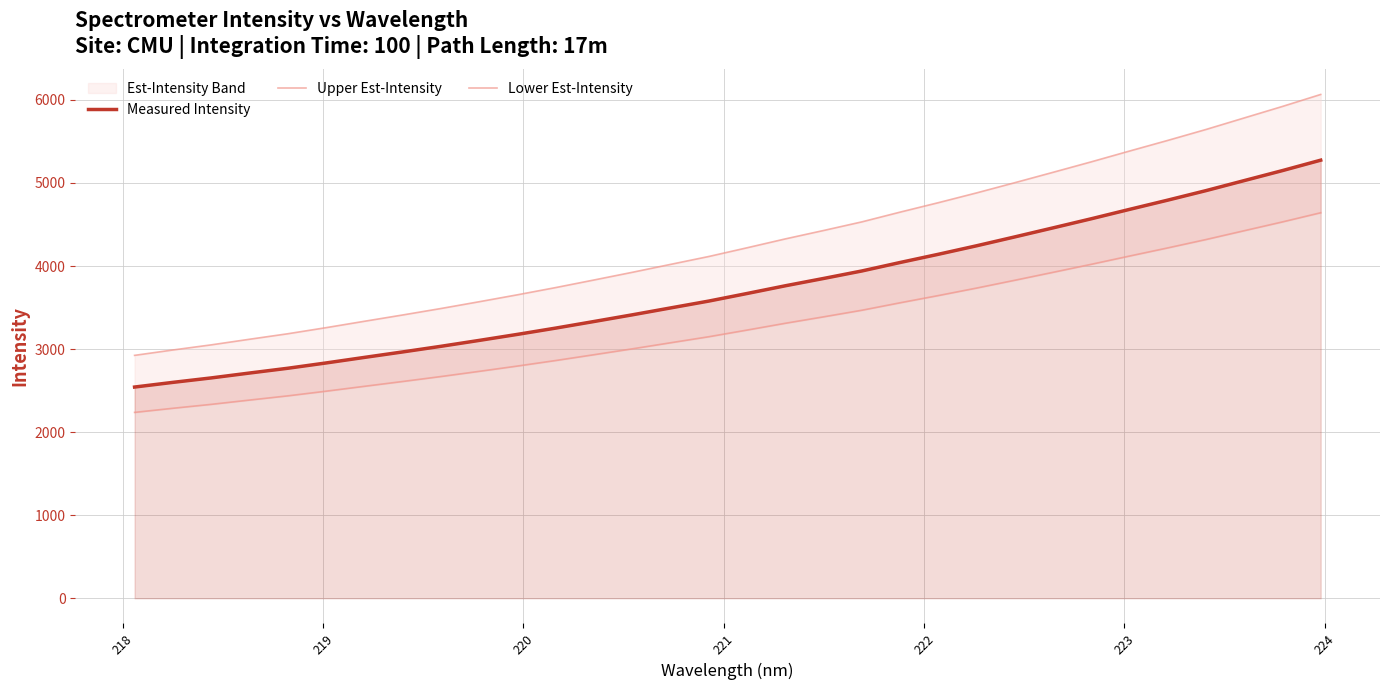

Reading right to left, list all the values displayed in this chart.

Measured Intensity: 5274.1	5148.9	5028.5	4907.8	4793.4	4682.0	4569.1	4459.4	4350.7	4243.8	4141.4	4042.6	3940.5	3850.3	3762.3	3669.4	3578.2	3495.5	3412.5	3332.1	3252.8	3177.1	3104.5	3033.4	2965.7	2899.7	2833.0	2769.1	2711.5	2652.8	2599.2	2542.9
Upper Est-Intensity: 6065.3	5921.2	5782.8	5644.0	5512.4	5384.4	5254.4	5128.3	5003.3	4880.4	4762.6	4649.0	4531.5	4427.9	4326.6	4219.8	4114.9	4019.8	3924.4	3832.0	3740.7	3653.7	3570.1	3488.4	3410.5	3334.6	3257.9	3184.4	3118.3	3050.7	2989.1	2924.3
Lower Est-Intensity: 4641.2	4531.0	4425.1	4318.9	4218.2	4120.2	4020.8	3924.3	3828.6	3734.6	3644.5	3557.5	3467.6	3388.3	3310.8	3229.0	3148.8	3076.0	3003.0	2932.3	2862.5	2795.9	2731.9	2669.4	2609.8	2551.7	2493.0	2436.8	2386.1	2334.4	2287.3	2237.8